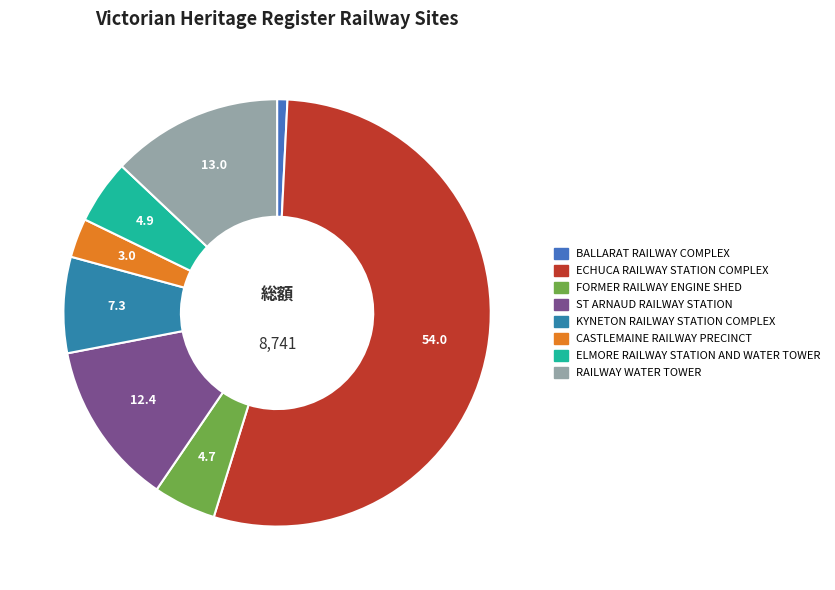

What portion of the pie excludes ST ARNAUD RAILWAY STATION?

87.6%